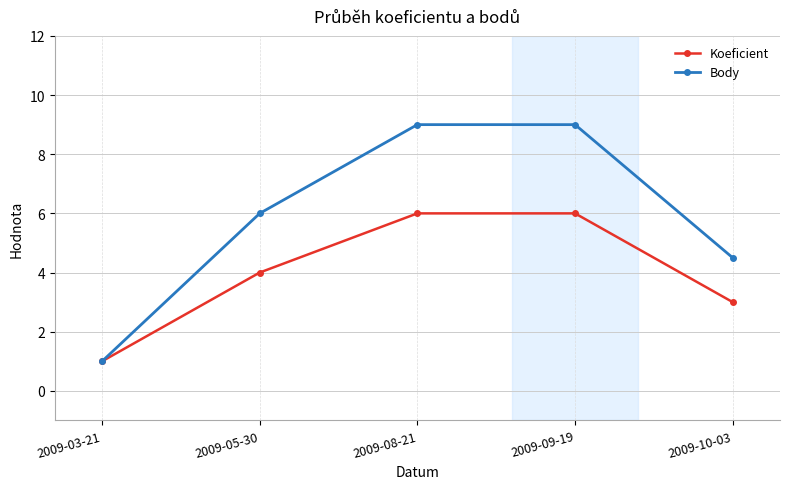

At which label does Body reach its minimum?

2009-03-21